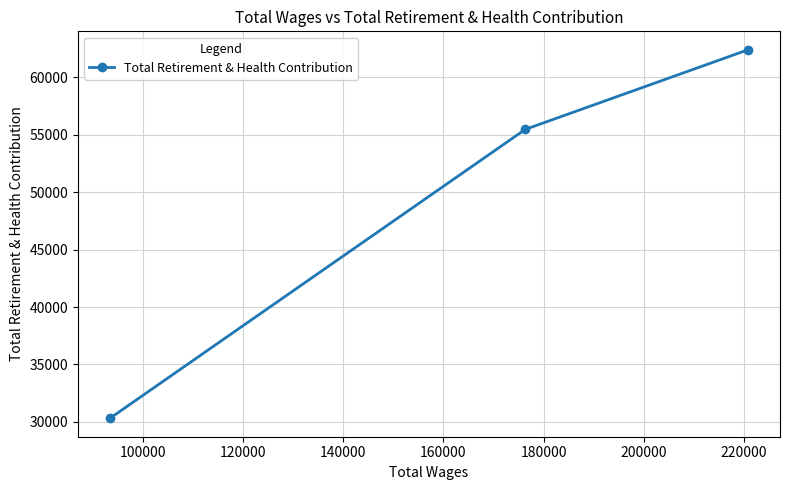

How many lines are shown in the chart?

1